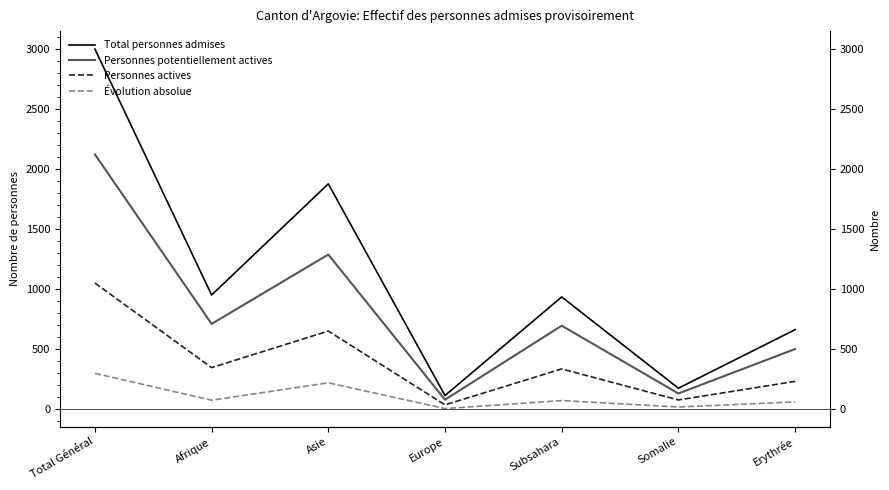

At which category does the chart reach its peak across all series?

Total Général